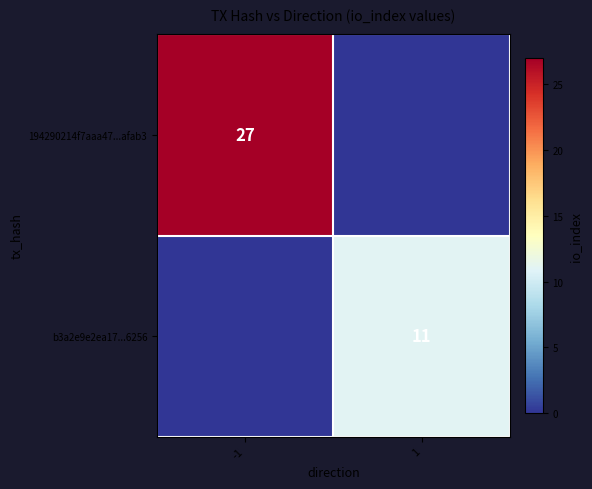

The value of b3a2e9e2ea17...6256 at 1 is 16. True or false?

False